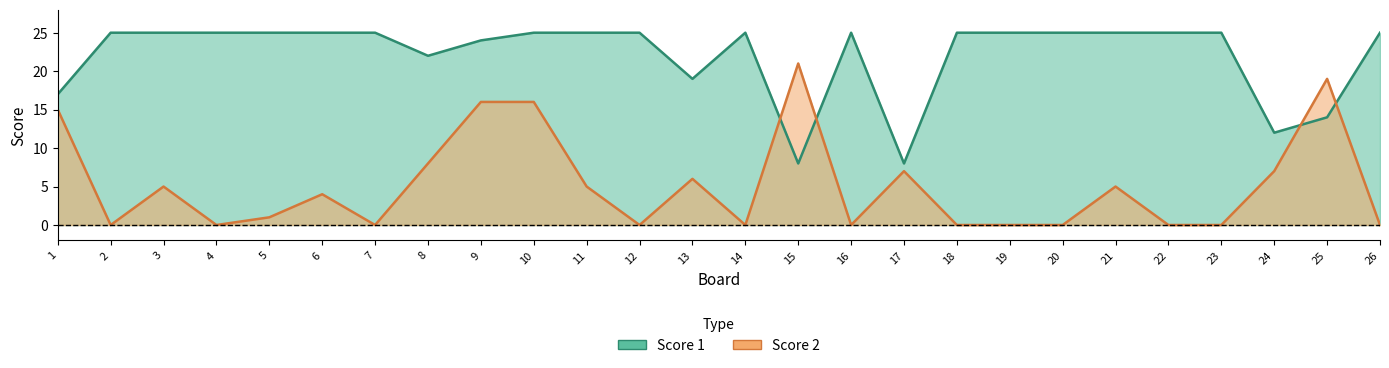

Which series has the largest range (max minus min)?

Score 2